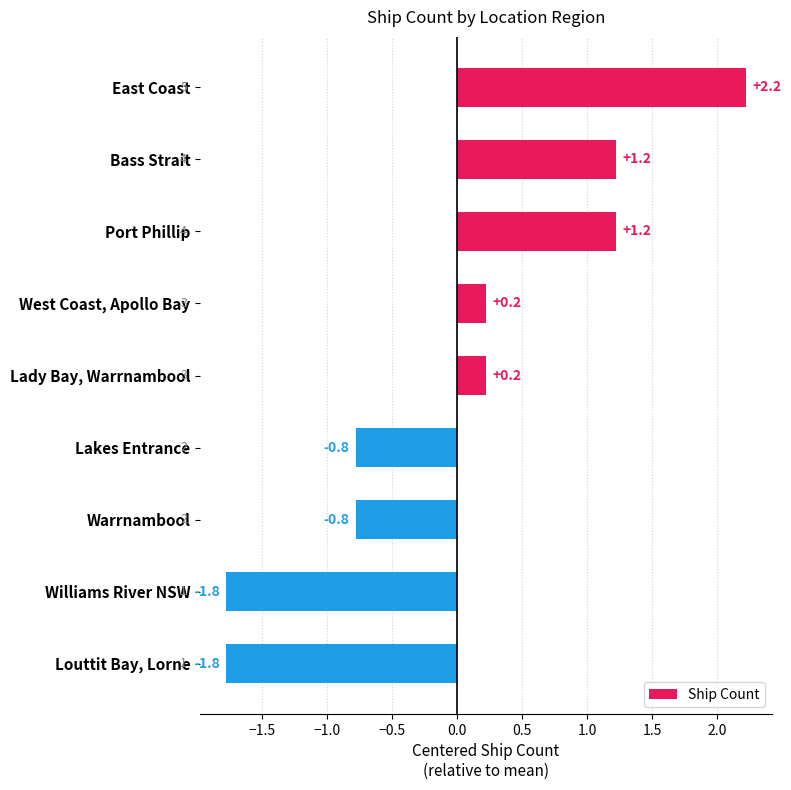

True or false: the data shows -1.0 at Lakes Entrance.

False